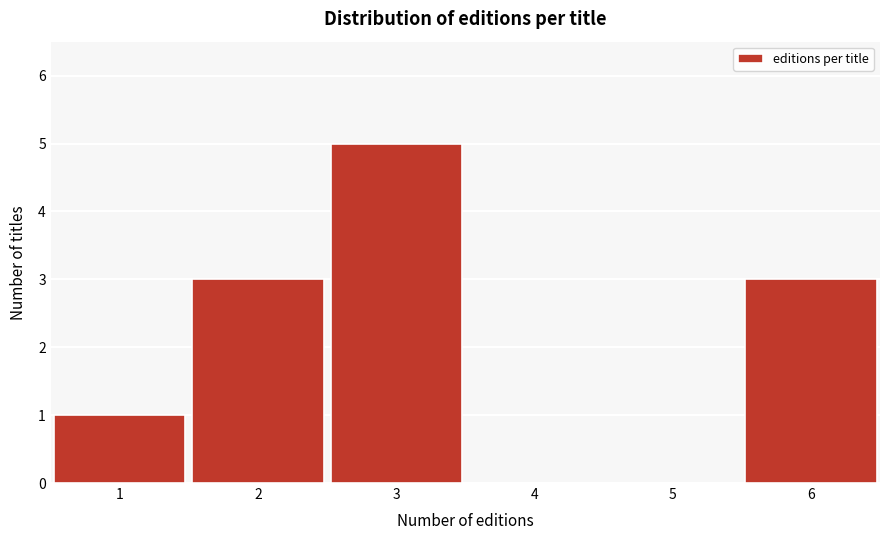

Reading right to left, transcribe all the data shown in this chart.

6=3	5=0	4=0	3=5	2=3	1=1